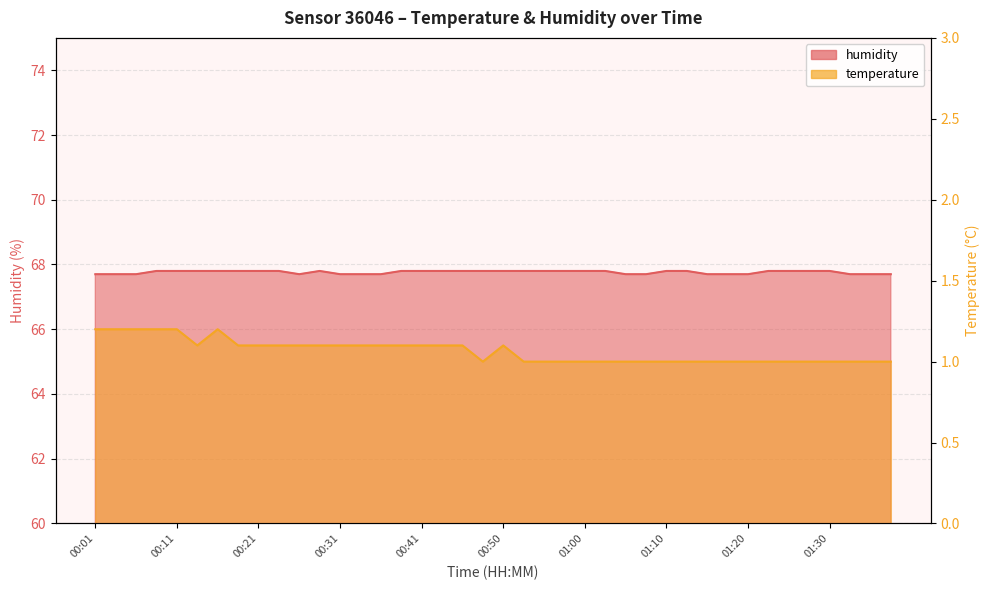

Where is temperature nearest to the value 1?

00:48